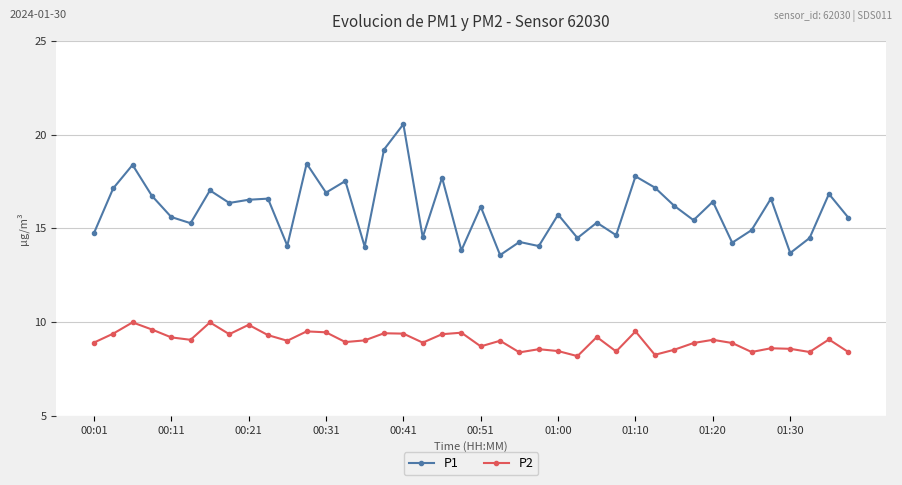

Count the number of data series in this chart.

2